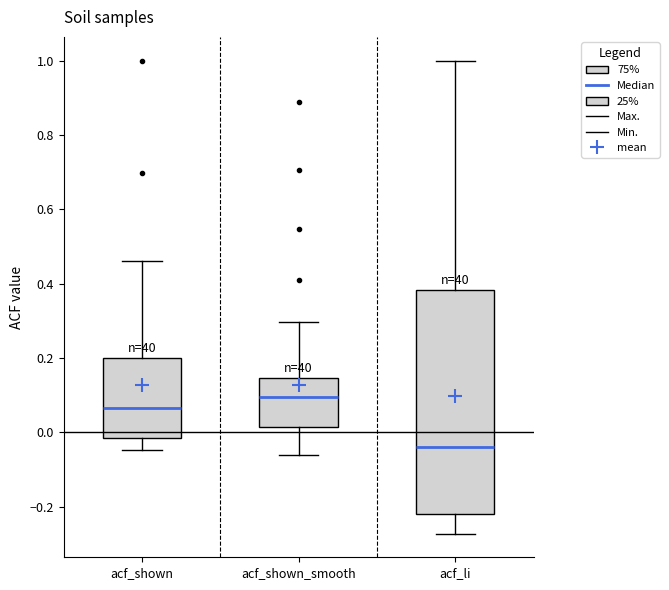

Which box's median line is the lowest?

acf_li